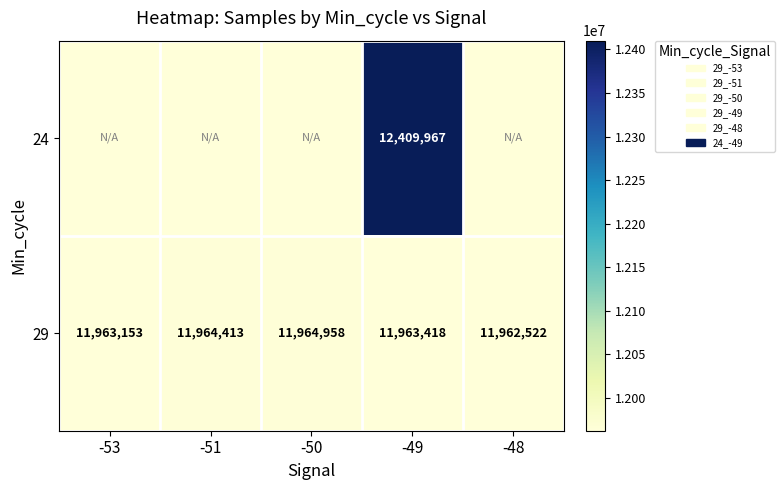

True or false: 29 has a value of 11964958 at -50.

True